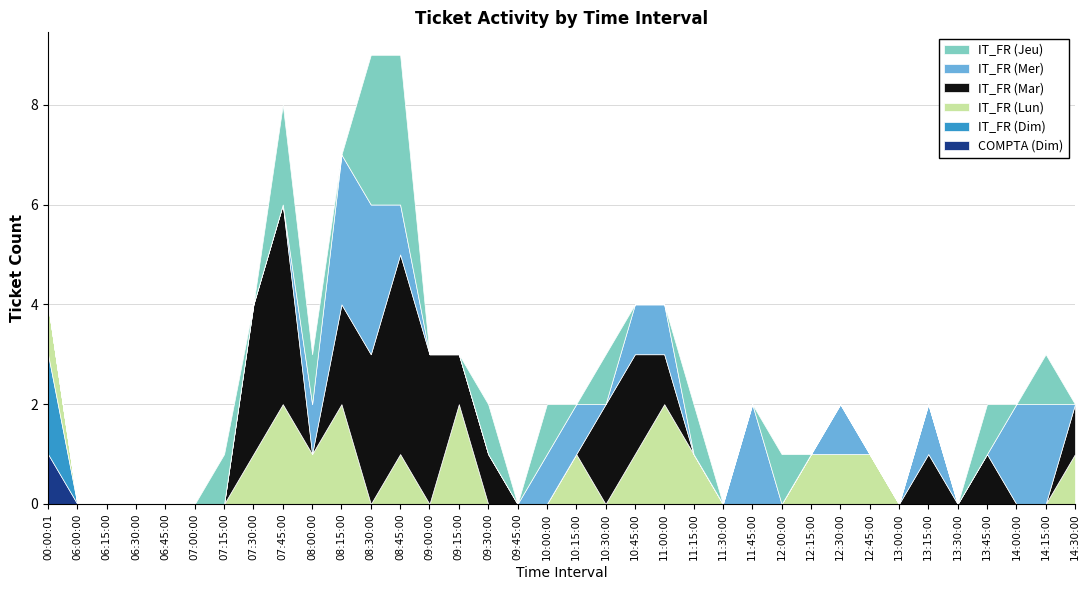

Reading right to left, transcribe all the data shown in this chart.

COMPTA (Dim): 14:30:00=0	14:15:00=0	14:00:00=0	13:45:00=0	13:30:00=0	13:15:00=0	13:00:00=0	12:45:00=0	12:30:00=0	12:15:00=0	12:00:00=0	11:45:00=0	11:30:00=0	11:15:00=0	11:00:00=0	10:45:00=0	10:30:00=0	10:15:00=0	10:00:00=0	09:45:00=0	09:30:00=0	09:15:00=0	09:00:00=0	08:45:00=0	08:30:00=0	08:15:00=0	08:00:00=0	07:45:00=0	07:30:00=0	07:15:00=0	07:00:00=0	06:45:00=0	06:30:00=0	06:15:00=0	06:00:00=0	00:00:01=1
IT_FR (Dim): 14:30:00=0	14:15:00=0	14:00:00=0	13:45:00=0	13:30:00=0	13:15:00=0	13:00:00=0	12:45:00=0	12:30:00=0	12:15:00=0	12:00:00=0	11:45:00=0	11:30:00=0	11:15:00=0	11:00:00=0	10:45:00=0	10:30:00=0	10:15:00=0	10:00:00=0	09:45:00=0	09:30:00=0	09:15:00=0	09:00:00=0	08:45:00=0	08:30:00=0	08:15:00=0	08:00:00=0	07:45:00=0	07:30:00=0	07:15:00=0	07:00:00=0	06:45:00=0	06:30:00=0	06:15:00=0	06:00:00=0	00:00:01=2
IT_FR (Lun): 14:30:00=1	14:15:00=0	14:00:00=0	13:45:00=0	13:30:00=0	13:15:00=0	13:00:00=0	12:45:00=1	12:30:00=1	12:15:00=1	12:00:00=0	11:45:00=0	11:30:00=0	11:15:00=1	11:00:00=2	10:45:00=1	10:30:00=0	10:15:00=1	10:00:00=0	09:45:00=0	09:30:00=0	09:15:00=2	09:00:00=0	08:45:00=1	08:30:00=0	08:15:00=2	08:00:00=1	07:45:00=2	07:30:00=1	07:15:00=0	07:00:00=0	06:45:00=0	06:30:00=0	06:15:00=0	06:00:00=0	00:00:01=1
IT_FR (Mar): 14:30:00=1	14:15:00=0	14:00:00=0	13:45:00=1	13:30:00=0	13:15:00=1	13:00:00=0	12:45:00=0	12:30:00=0	12:15:00=0	12:00:00=0	11:45:00=0	11:30:00=0	11:15:00=0	11:00:00=1	10:45:00=2	10:30:00=2	10:15:00=0	10:00:00=0	09:45:00=0	09:30:00=1	09:15:00=1	09:00:00=3	08:45:00=4	08:30:00=3	08:15:00=2	08:00:00=0	07:45:00=4	07:30:00=3	07:15:00=0	07:00:00=0	06:45:00=0	06:30:00=0	06:15:00=0	06:00:00=0	00:00:01=0
IT_FR (Mer): 14:30:00=0	14:15:00=2	14:00:00=2	13:45:00=0	13:30:00=0	13:15:00=1	13:00:00=0	12:45:00=0	12:30:00=1	12:15:00=0	12:00:00=0	11:45:00=2	11:30:00=0	11:15:00=0	11:00:00=1	10:45:00=1	10:30:00=0	10:15:00=1	10:00:00=1	09:45:00=0	09:30:00=0	09:15:00=0	09:00:00=0	08:45:00=1	08:30:00=3	08:15:00=3	08:00:00=1	07:45:00=0	07:30:00=0	07:15:00=0	07:00:00=0	06:45:00=0	06:30:00=0	06:15:00=0	06:00:00=0	00:00:01=0
IT_FR (Jeu): 14:30:00=0	14:15:00=1	14:00:00=0	13:45:00=1	13:30:00=0	13:15:00=0	13:00:00=0	12:45:00=0	12:30:00=0	12:15:00=0	12:00:00=1	11:45:00=0	11:30:00=0	11:15:00=1	11:00:00=0	10:45:00=0	10:30:00=1	10:15:00=0	10:00:00=1	09:45:00=0	09:30:00=1	09:15:00=0	09:00:00=0	08:45:00=3	08:30:00=3	08:15:00=0	08:00:00=1	07:45:00=2	07:30:00=0	07:15:00=1	07:00:00=0	06:45:00=0	06:30:00=0	06:15:00=0	06:00:00=0	00:00:01=0